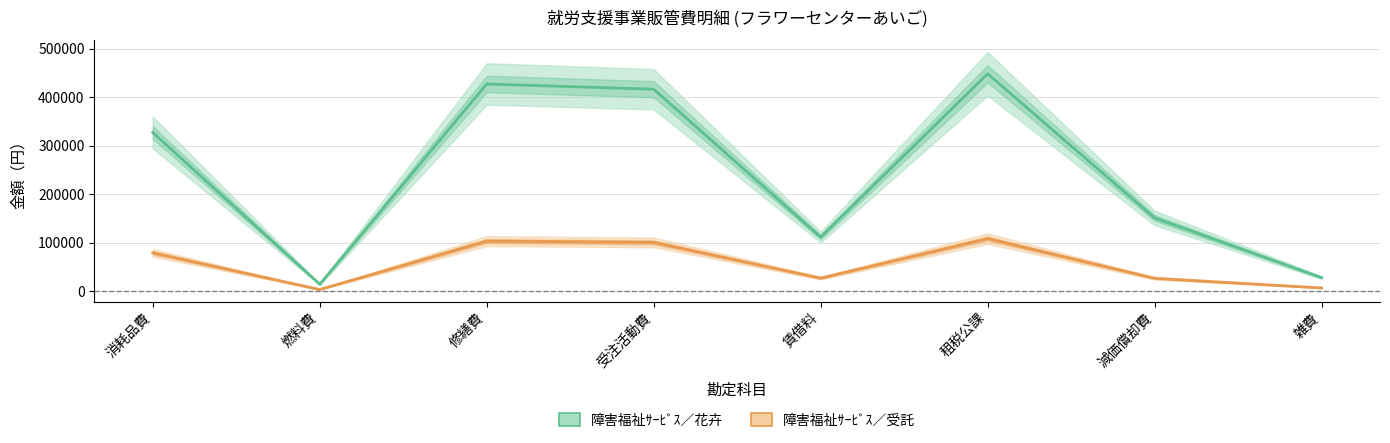

The 障害福祉ｻｰﾋﾞｽ／花卉 series shows 151015 at 減価償却費. True or false?

True